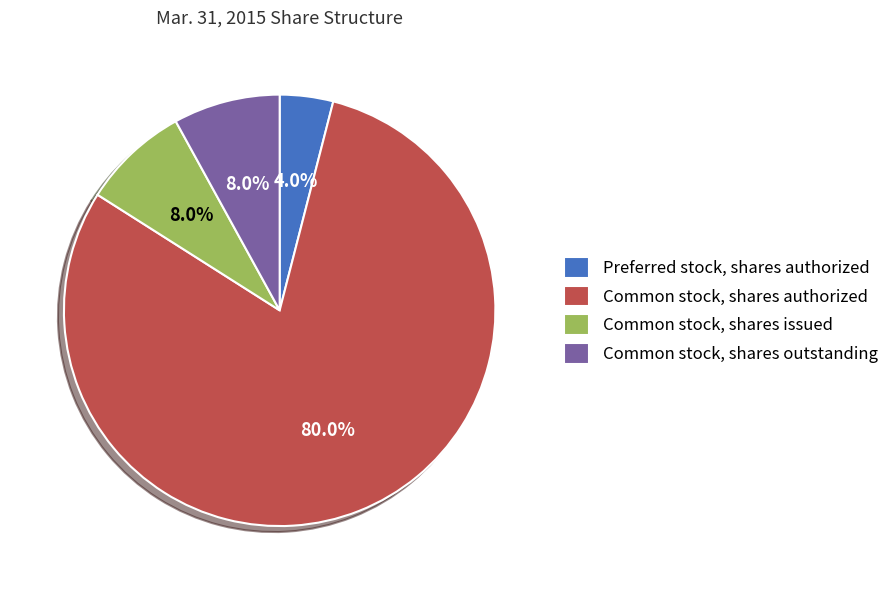

What is the smallest slice in the pie chart?

Preferred stock, shares authorized